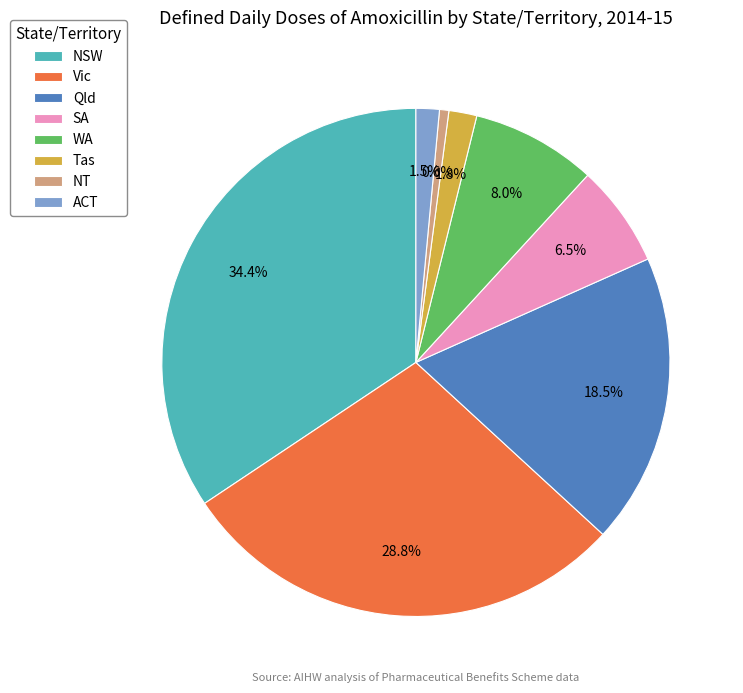

Is SA the majority of the pie?

No